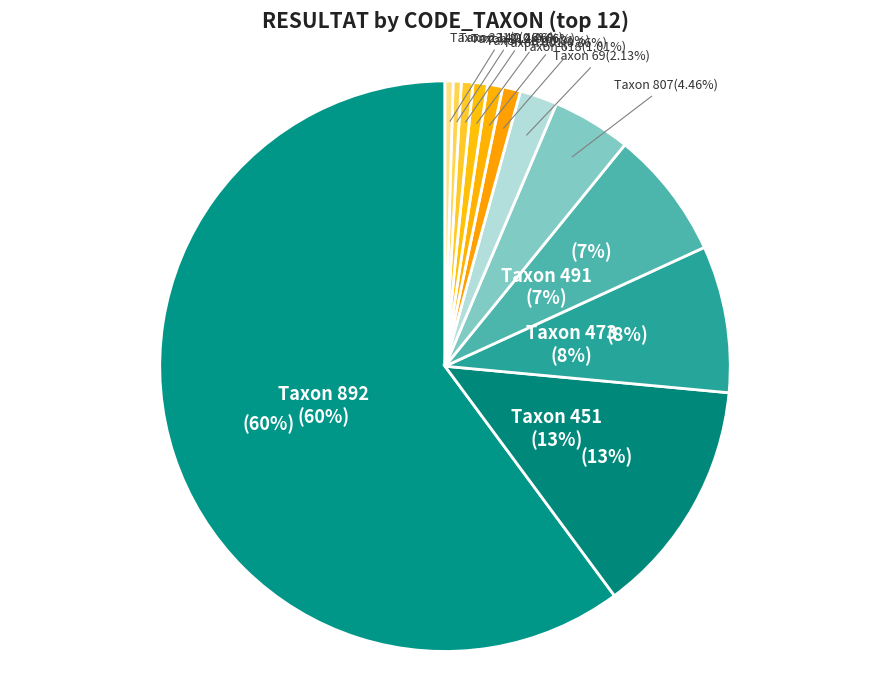

What is the ratio of the value at 618 to the value at 212?

1.5